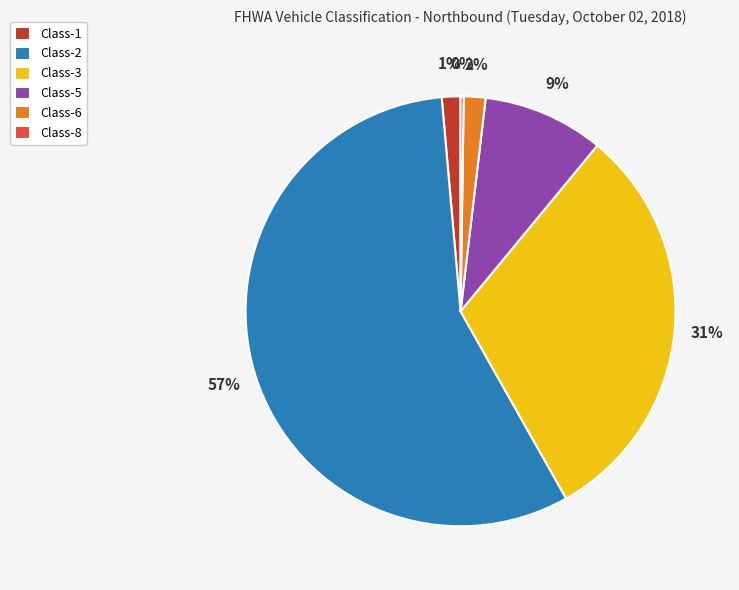

Combined, do Class-2 and Class-5 account for over 50%?

Yes